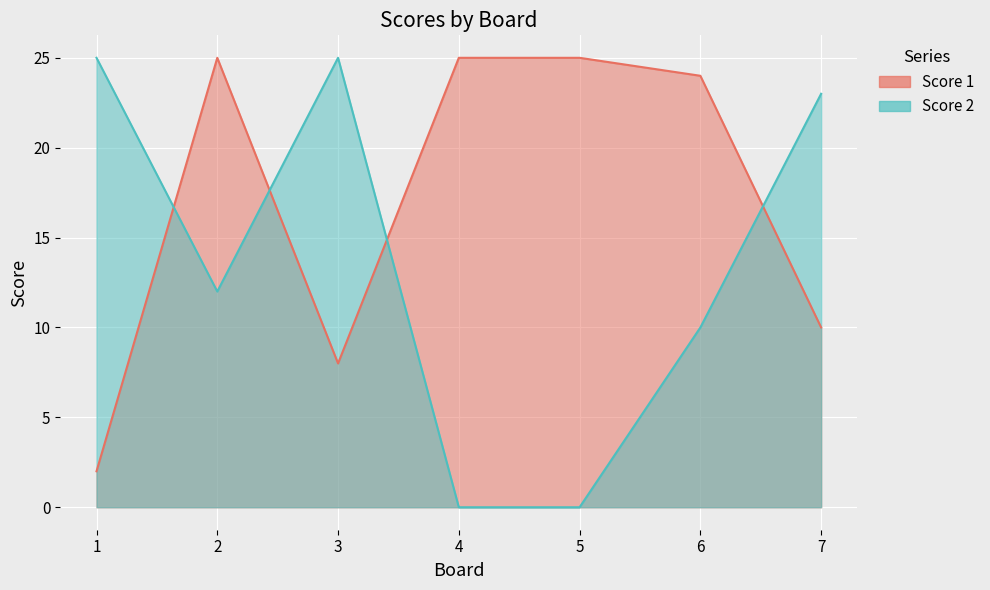

At which category is the sum across all series the highest?

2